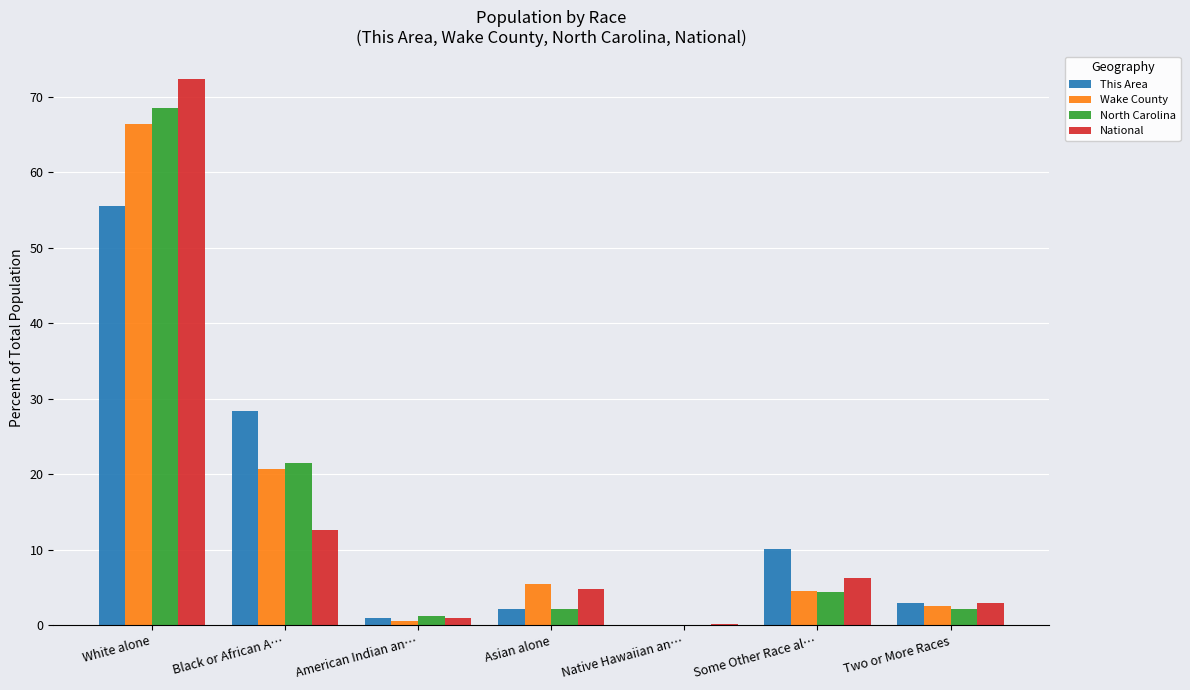

Between White alone and Some Other Race al…, which series saw the biggest shift?

National